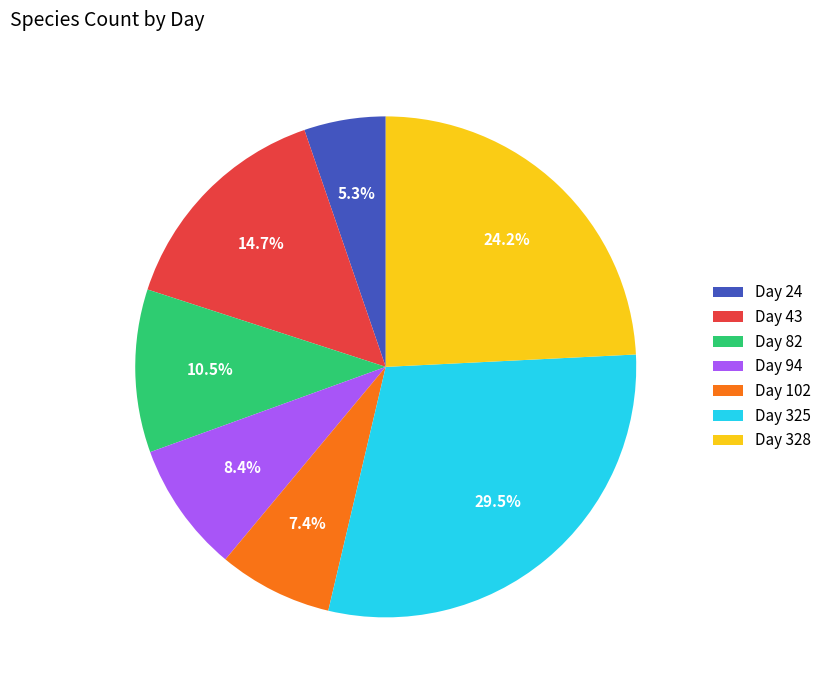

Approximately how many times larger is the value at Day 325 compared to Day 94?

3.5